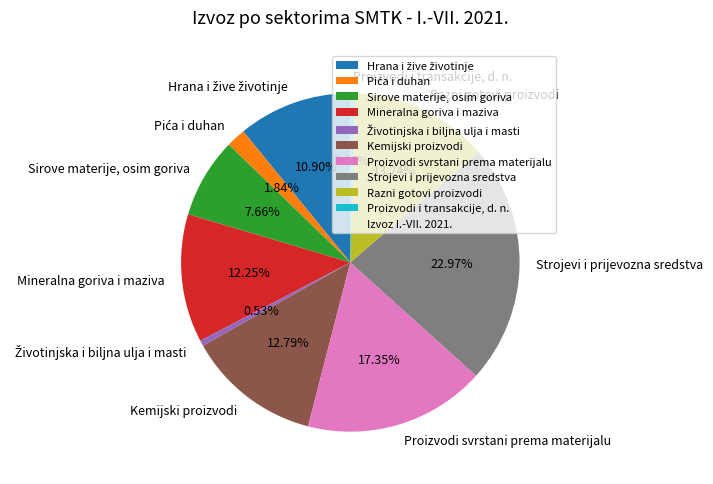

What is the largest slice in the pie chart?

Strojevi i prijevozna sredstva